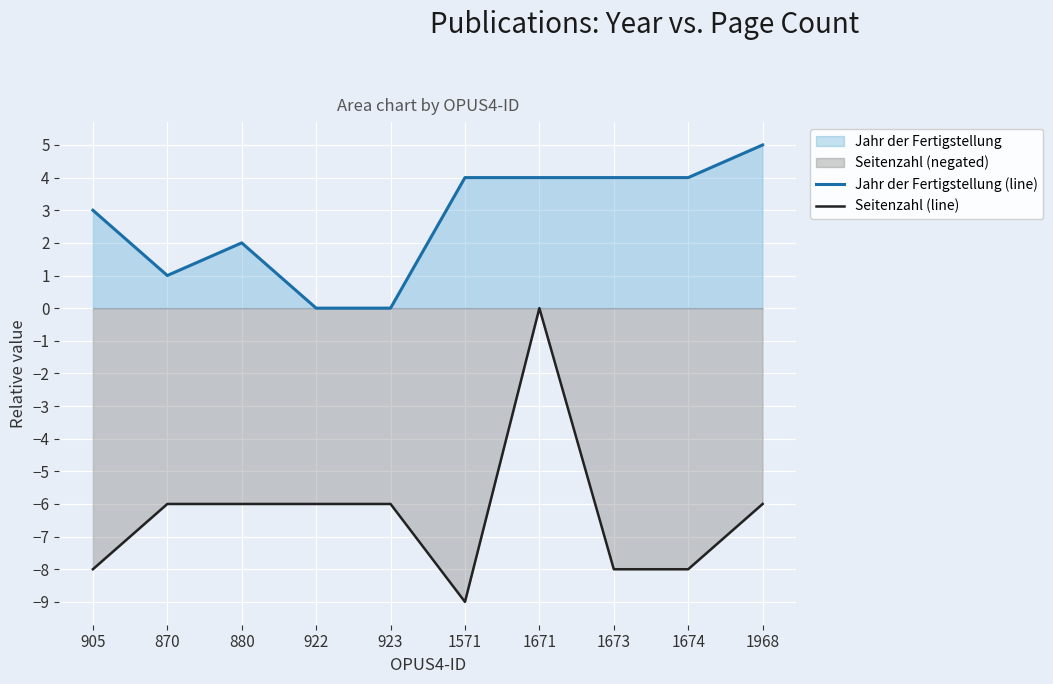

Which category has the lowest value across all series?

1571